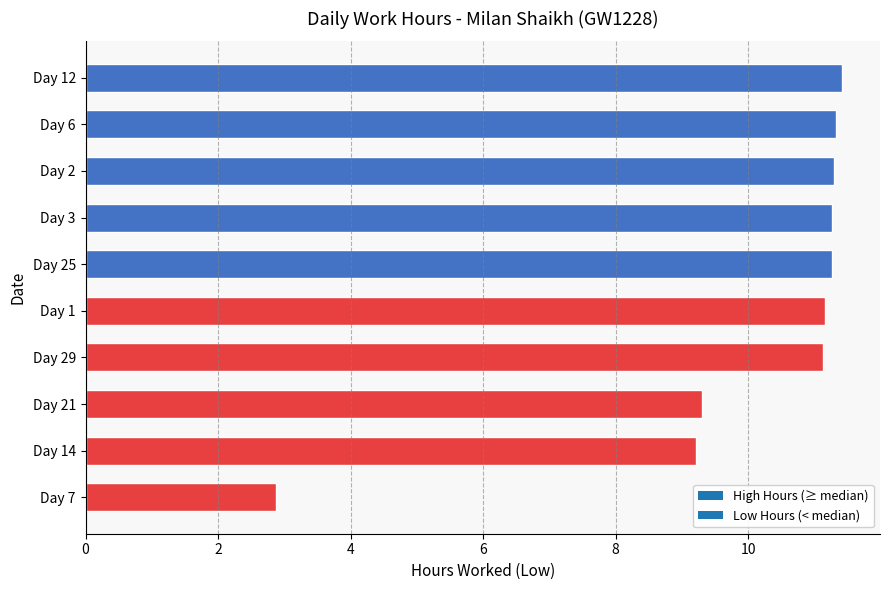

How many categories are shown in the chart?

10